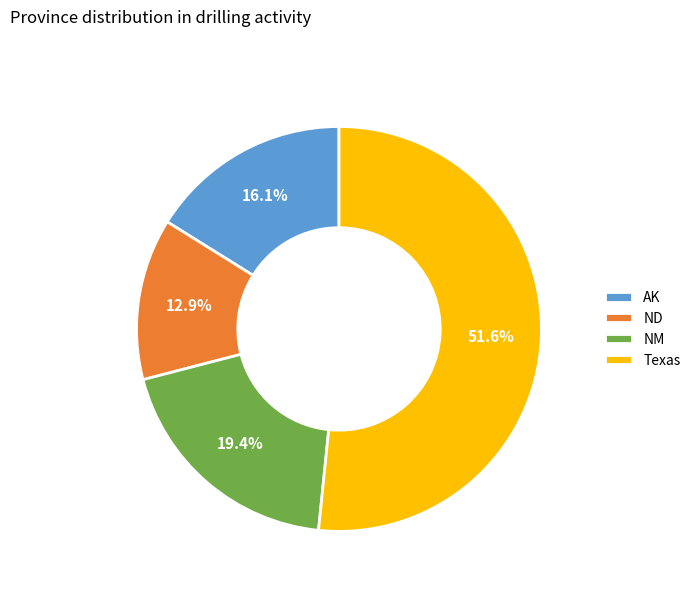

Between AK and NM, which is larger?

NM